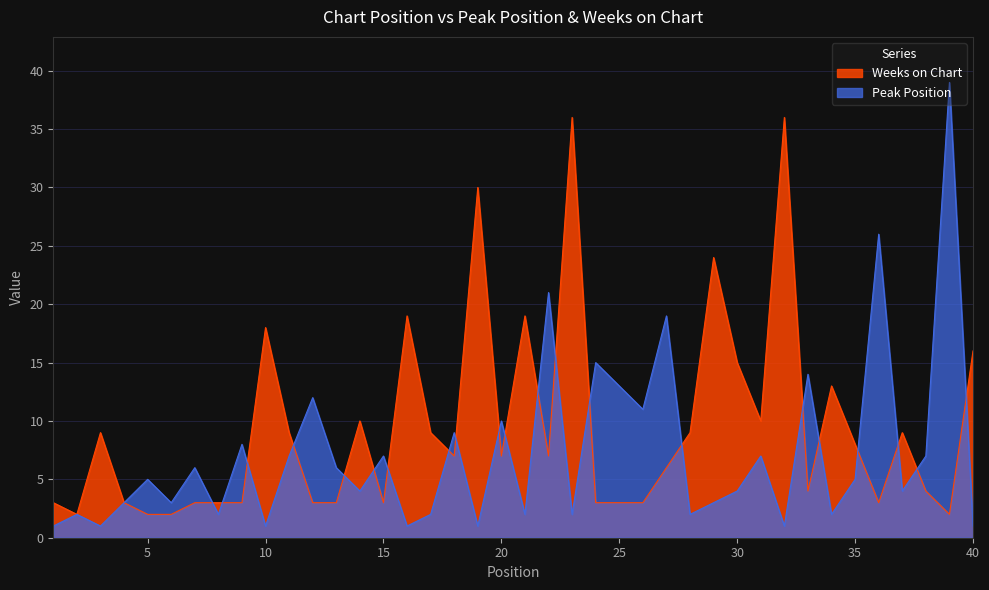

How many values in the Weeks on Chart series exceed 7?

18